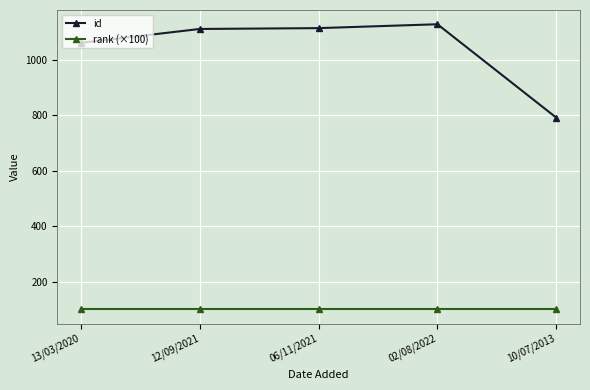

True or false: rank (×100) has more than 2 points higher than both neighbors.

False